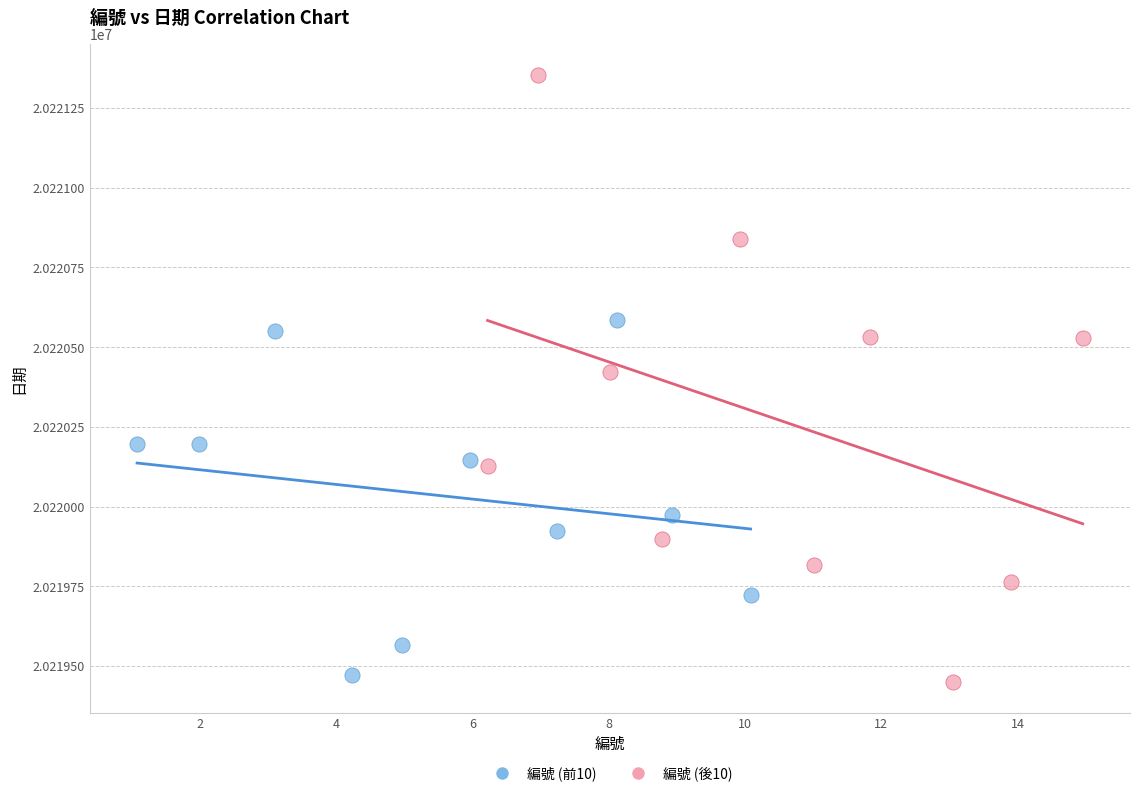

Which series reaches the maximum Y coordinate?

編號 (後10)